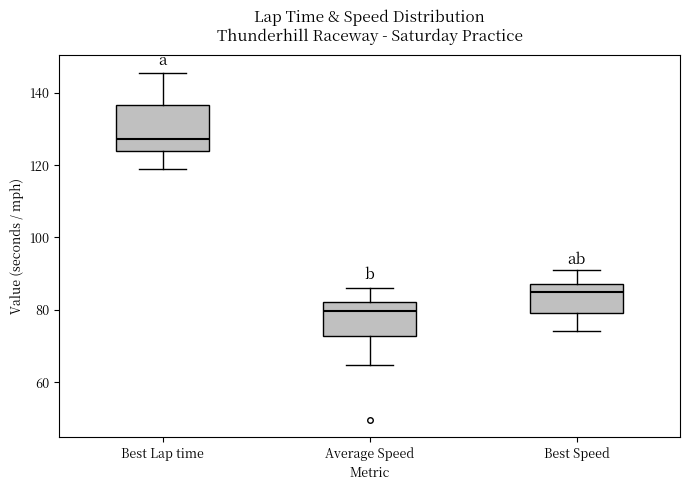

Where is the upper edge of the box for Best Speed on the y-axis? The values are not printed on the chart, so give them approximately, as read against the axis.

88